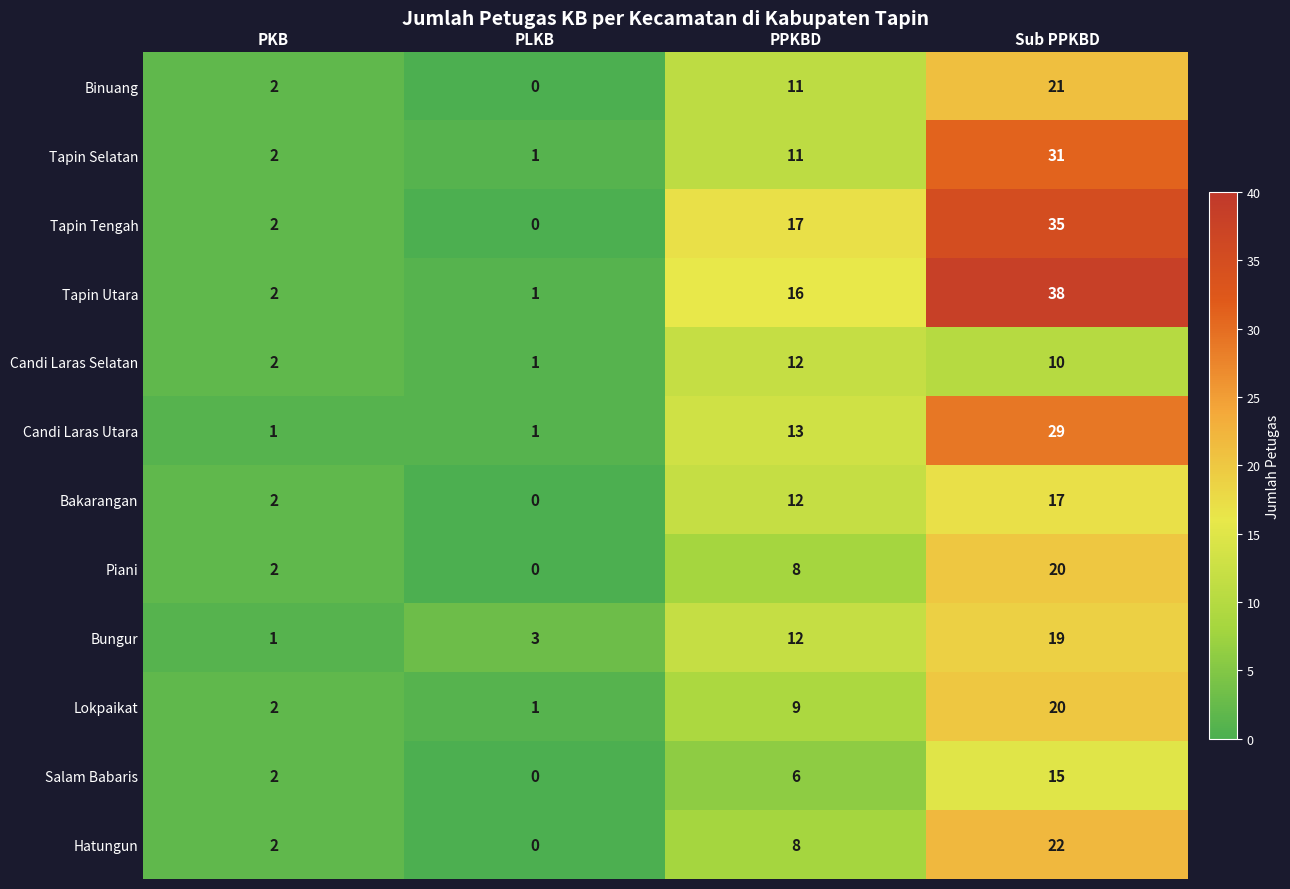

What is the sum of all Candi Laras Selatan values?

25